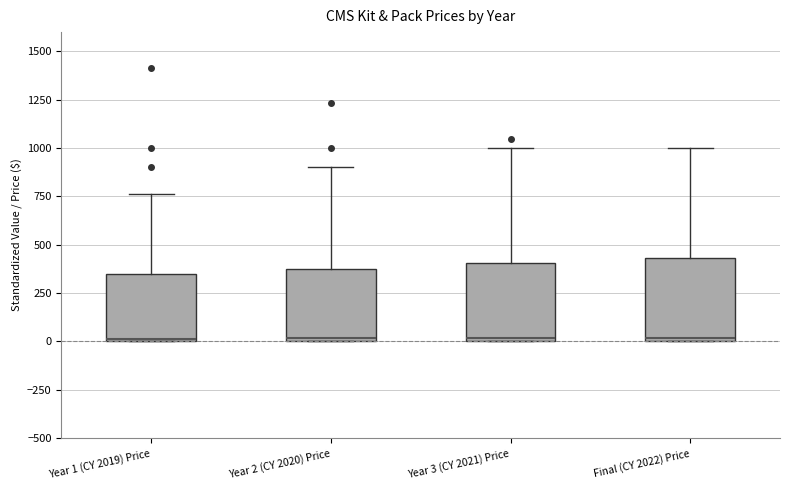

Reading left to right, transcribe this box plot: for each box, give where its median line is, the range the box spans, and where its two whiskers end, as read against the y-axis. The values are not printed on the chart, so give them approximately, as read against the axis.

Year 1 (CY 2019) Price: median 0, box 0 to 350, whiskers 0 to 750
Year 2 (CY 2020) Price: median 0, box 0 to 400, whiskers 0 to 900
Year 3 (CY 2021) Price: median 0 (just above the box's lower edge), box 0 to 400, whiskers 0 to 1000
Final (CY 2022) Price: median 0 (just above the box's lower edge), box 0 to 450, whiskers 0 to 1000